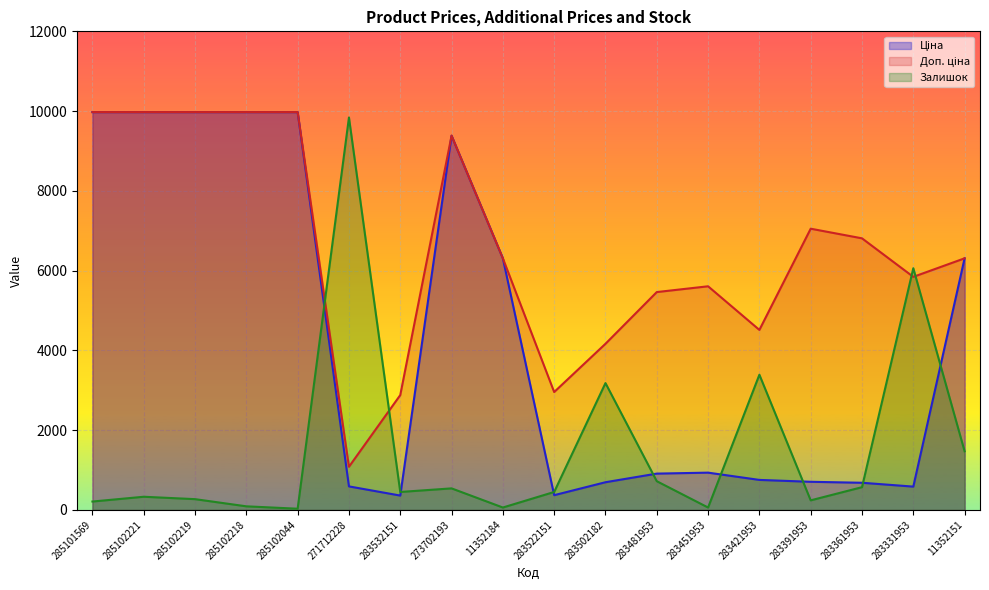

True or false: Залишок and Доп. ціна intersect in this chart.

True